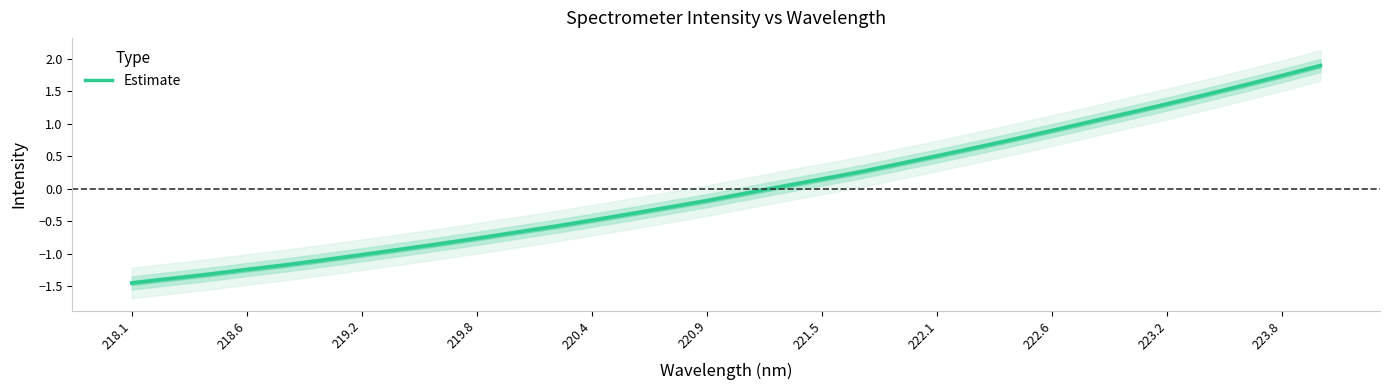

Is it true that Estimate equals -1.2 at 218.6?

True